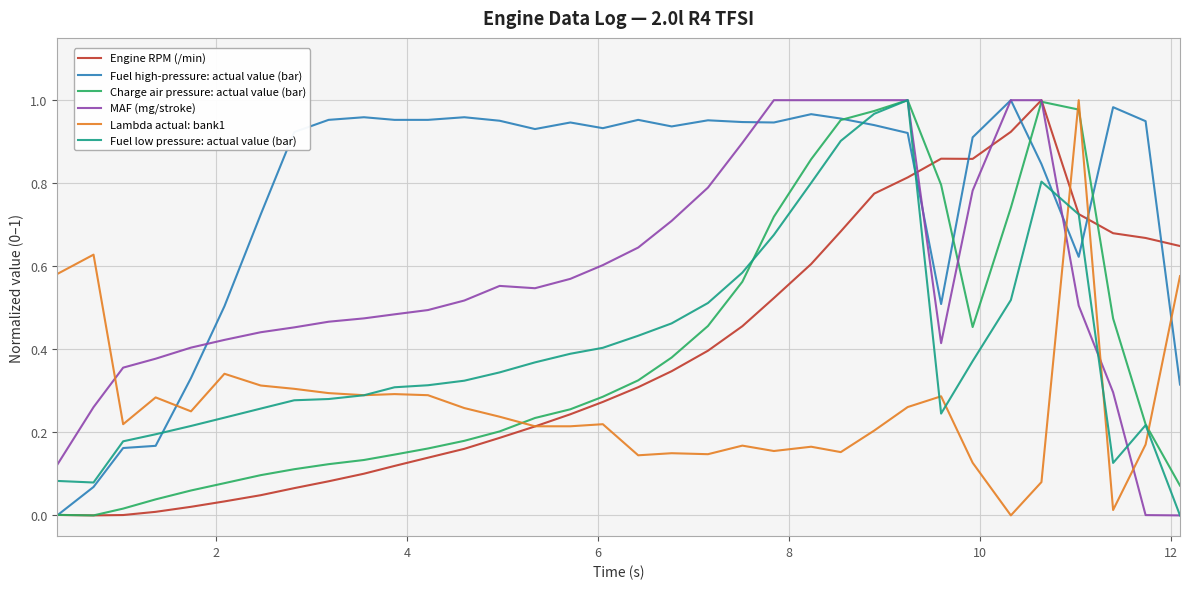

How many series are shown in this chart?

6